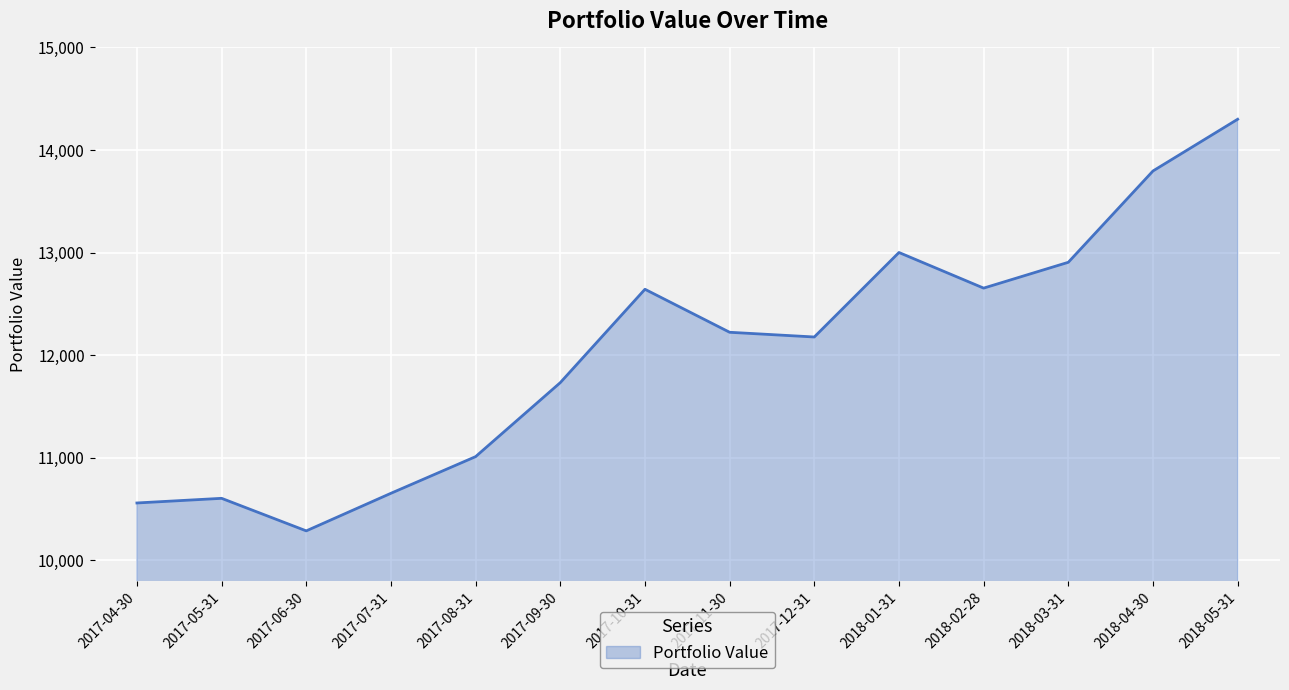

What is the maximum value shown in the chart?

14299.8